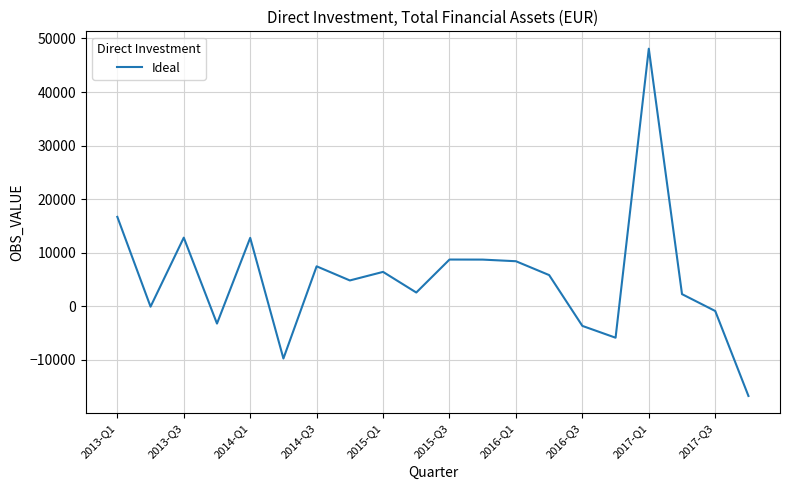

What is the minimum value shown in the chart?

-16712.7